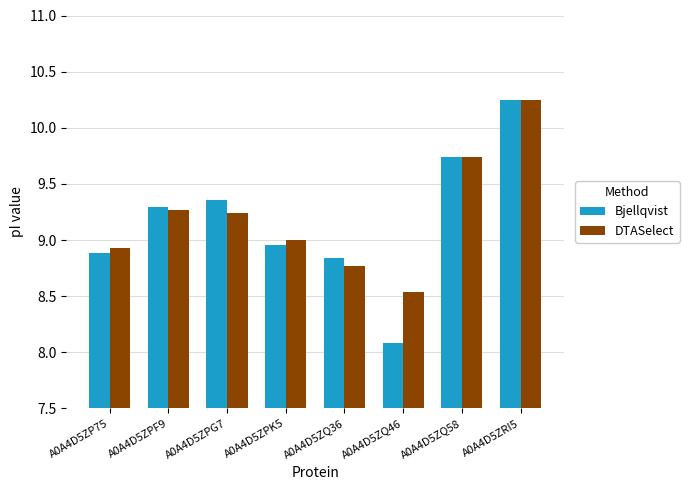

Which series has the largest range (max minus min)?

Bjellqvist